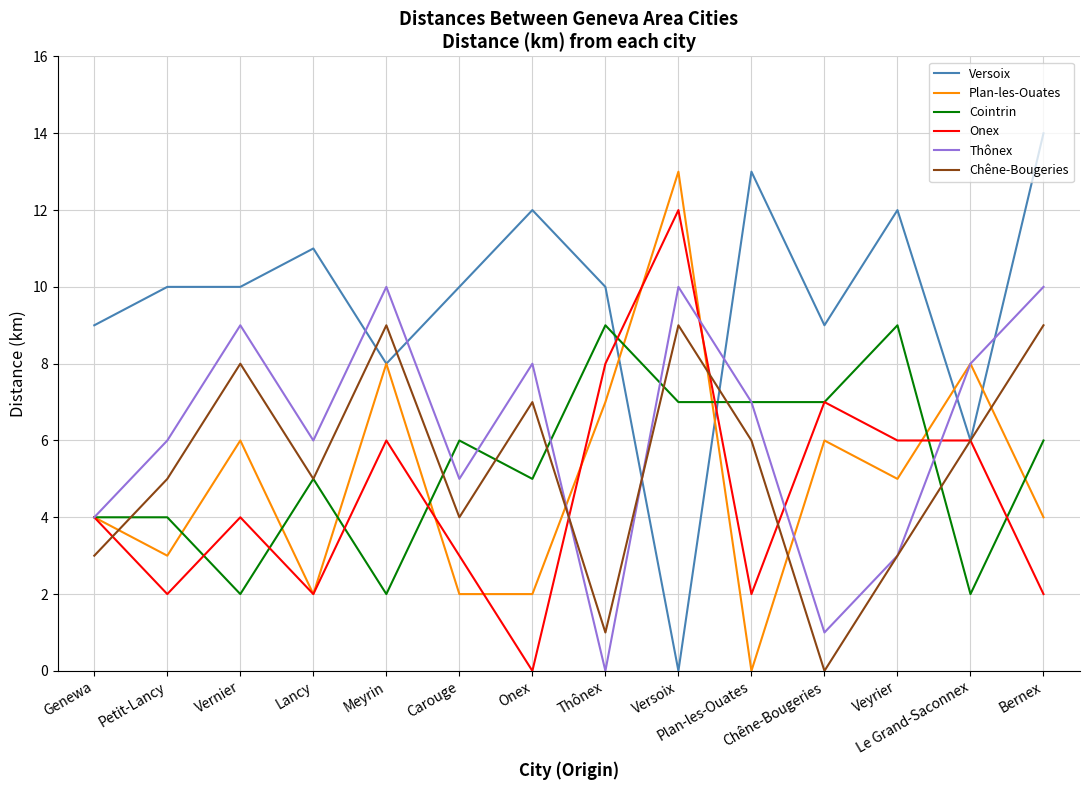

At which label is Thônex closest to 5?

Carouge